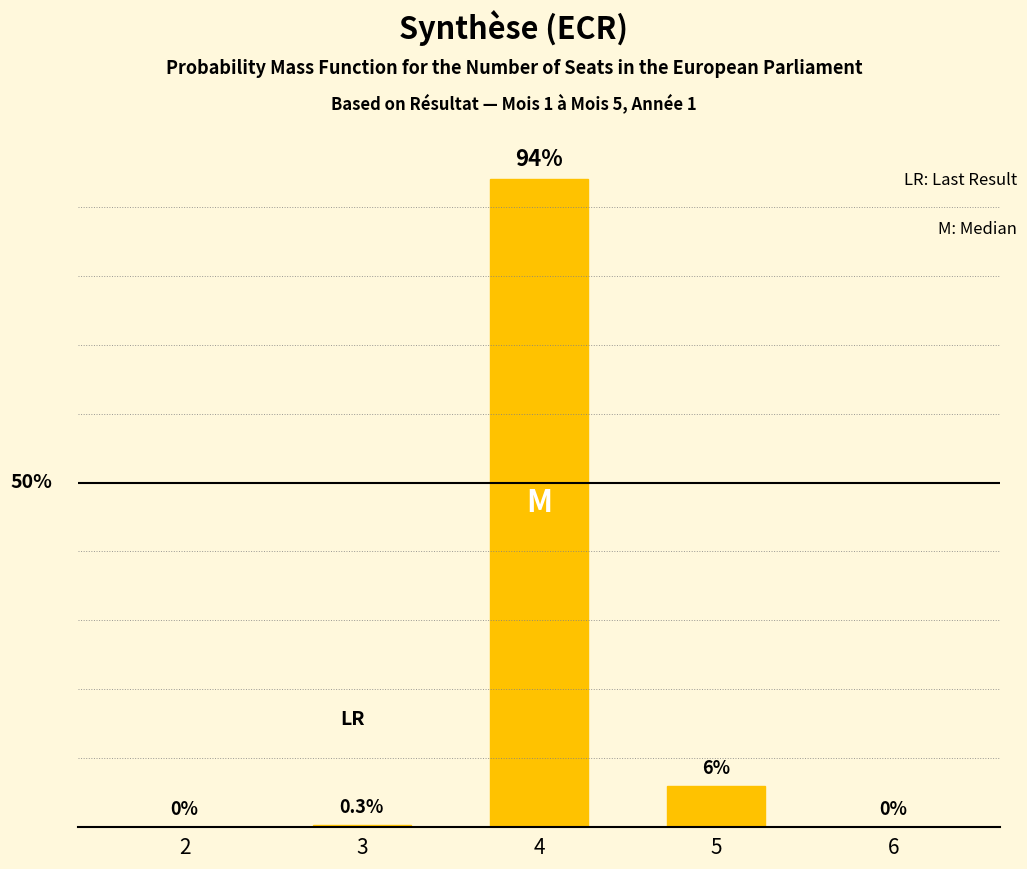

Are the bars horizontal?

No